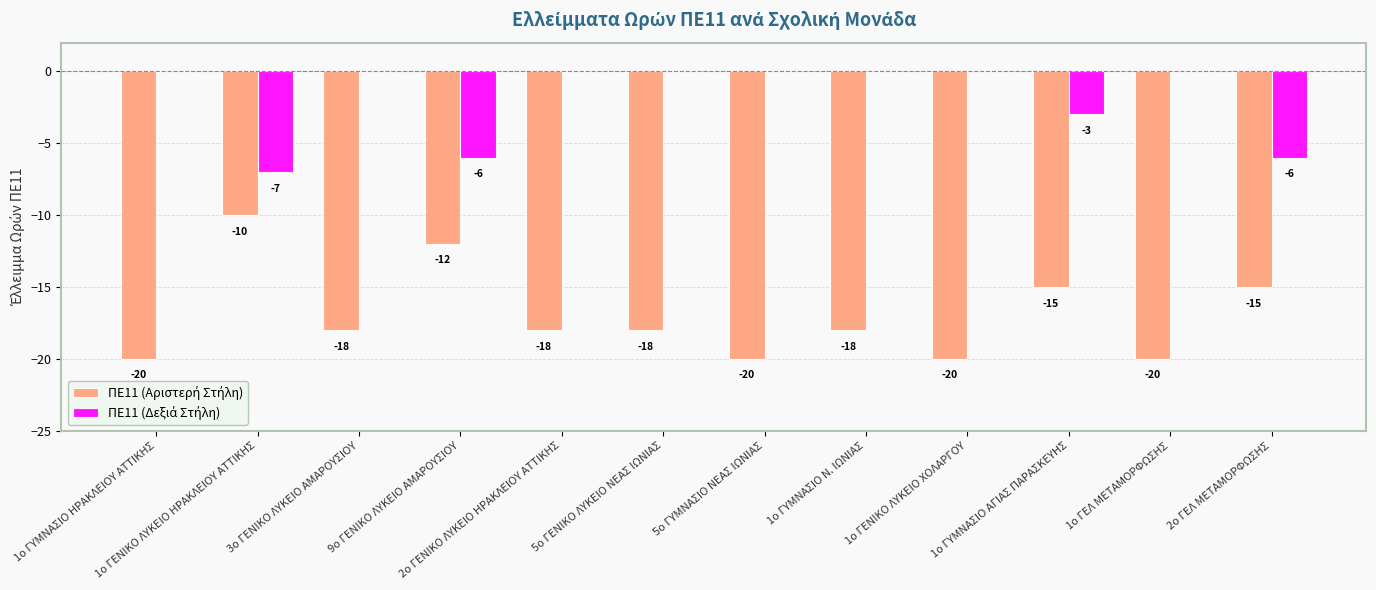

Are the bars grouped side by side (vs. stacked)?

Yes